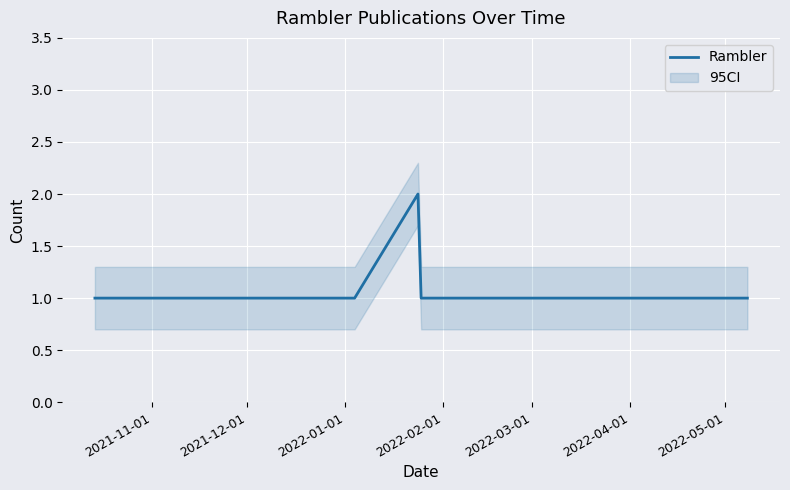

How many lines are shown in the chart?

1